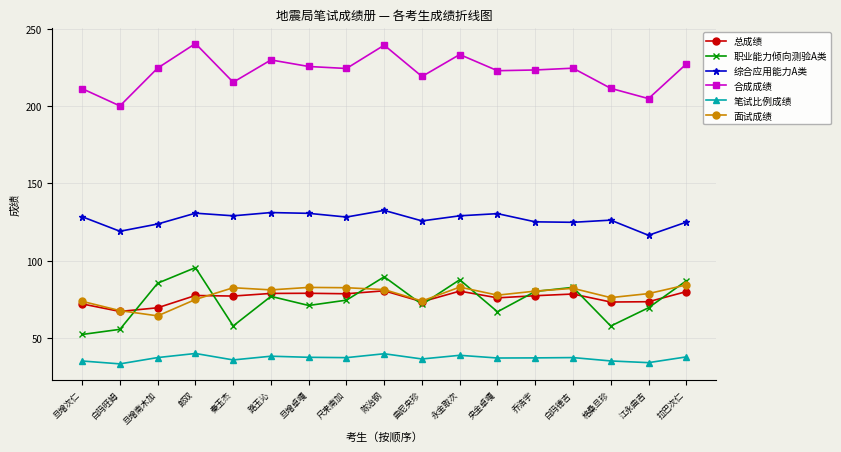

Rank the series by their maximum value, from highest to lowest.

合成成绩, 综合应用能力A类, 职业能力倾向测验A类, 面试成绩, 总成绩, 笔试比例成绩